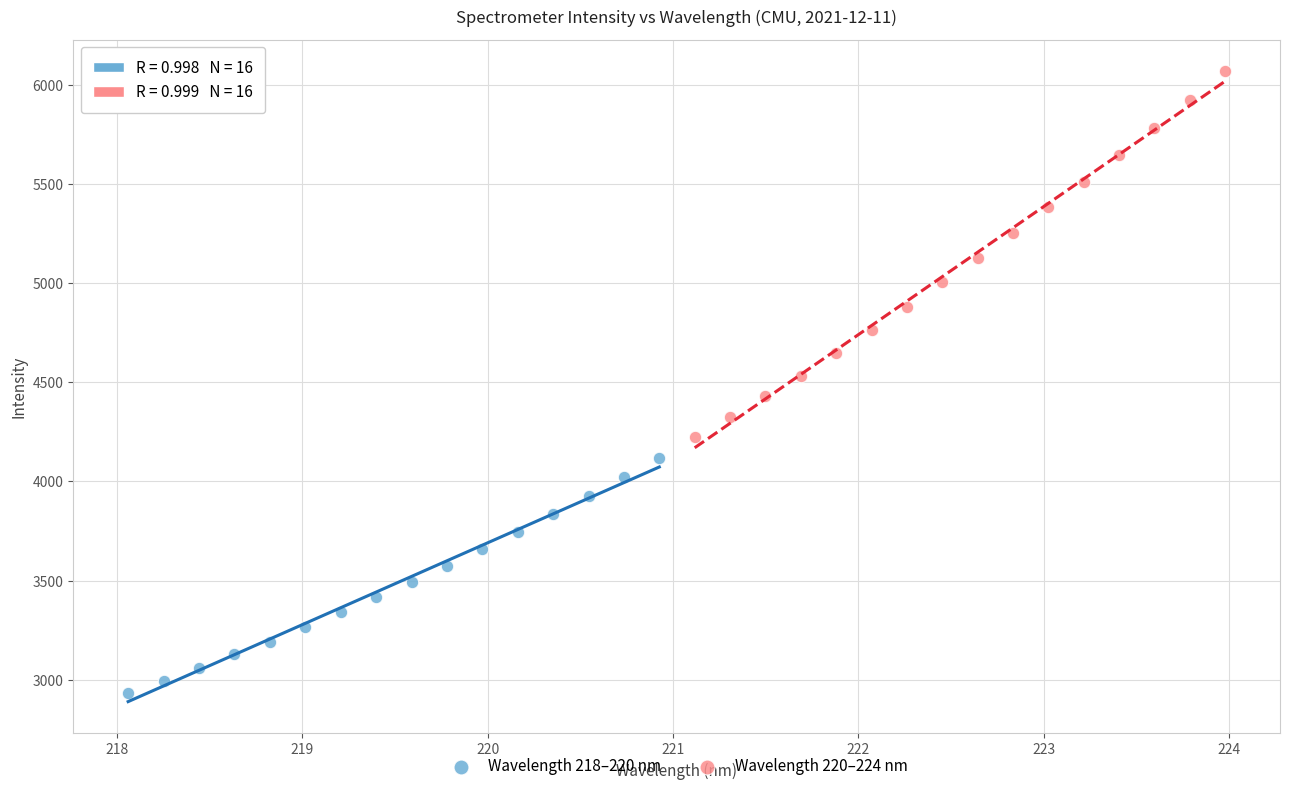

Which series has the widest spread of Y values?

Wavelength 220–224 nm